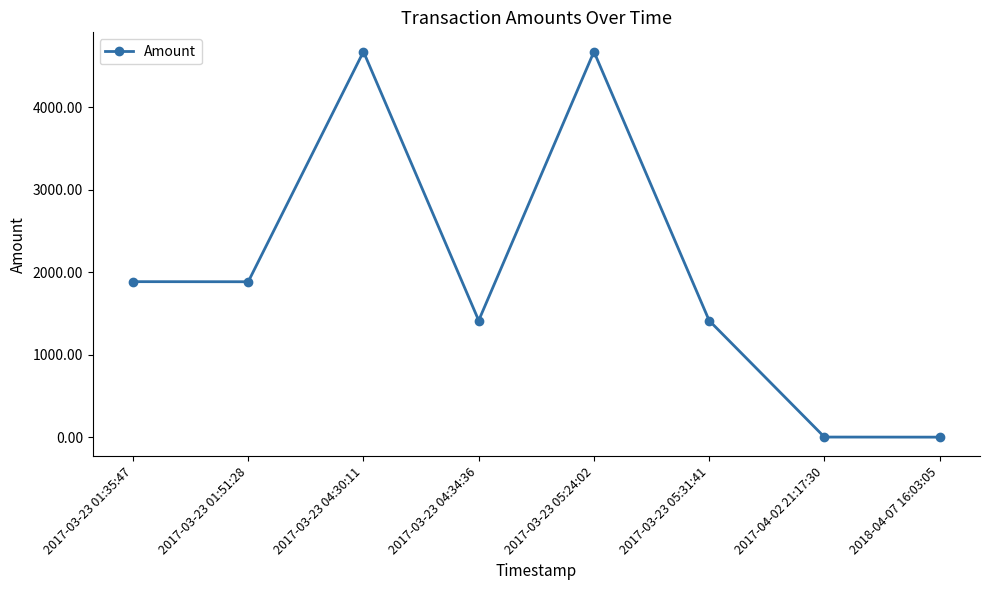

What is the greatest value displayed?

4672.1